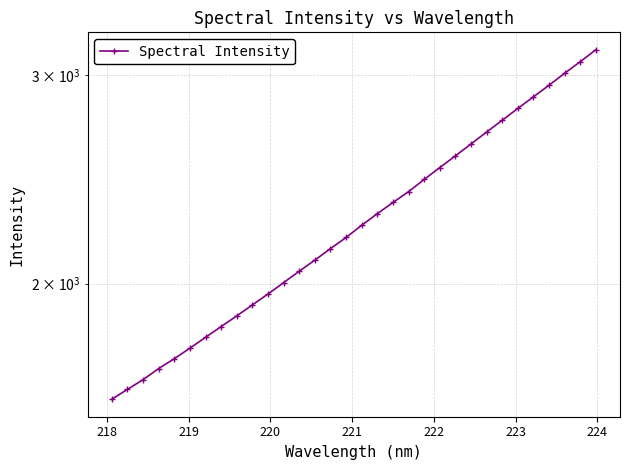

What is the minimum value shown in the chart?

1598.0